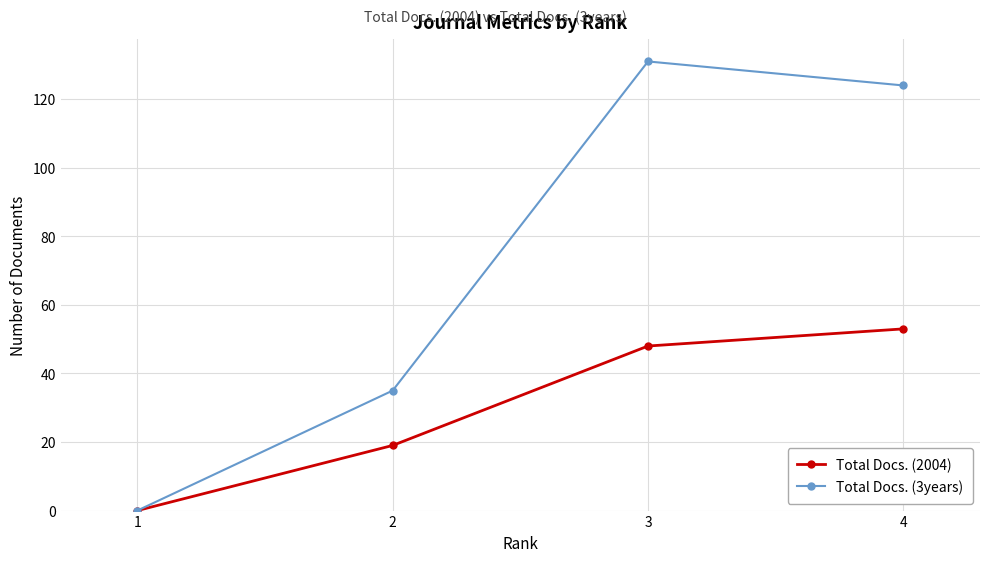

Reading right to left, list all the values displayed in this chart.

Total Docs. (2004): 53	48	19	0
Total Docs. (3years): 124	131	35	0